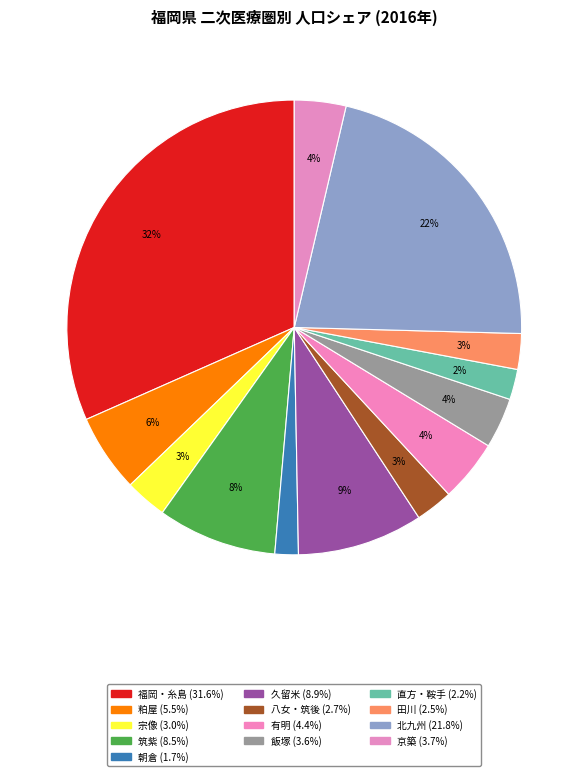

Which has a higher value, 田川 or 京築?

京築